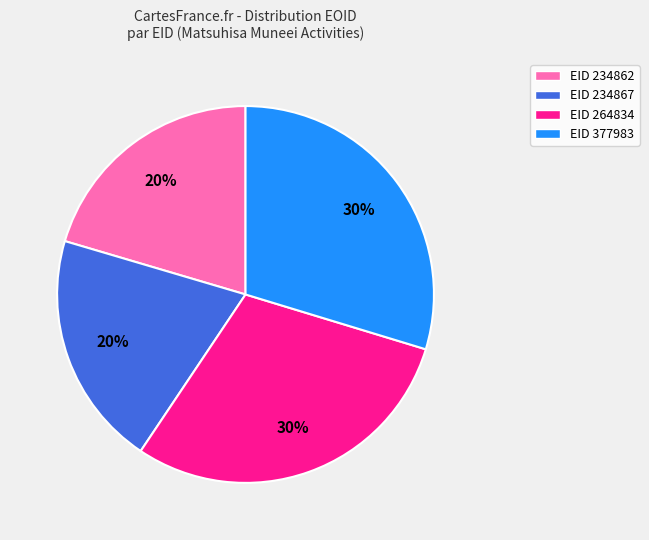

Is there a majority slice in this chart?

No